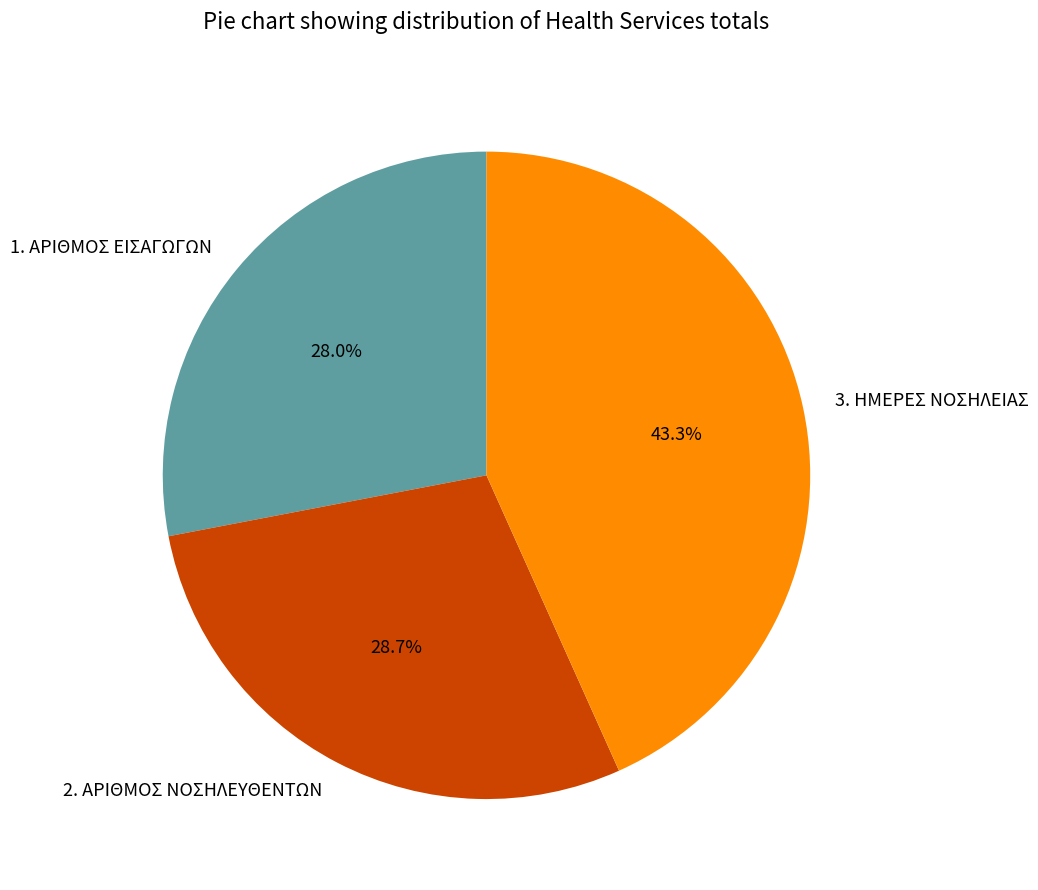

What is the largest slice in the pie chart?

3. ΗΜΕΡΕΣ ΝΟΣΗΛΕΙΑΣ